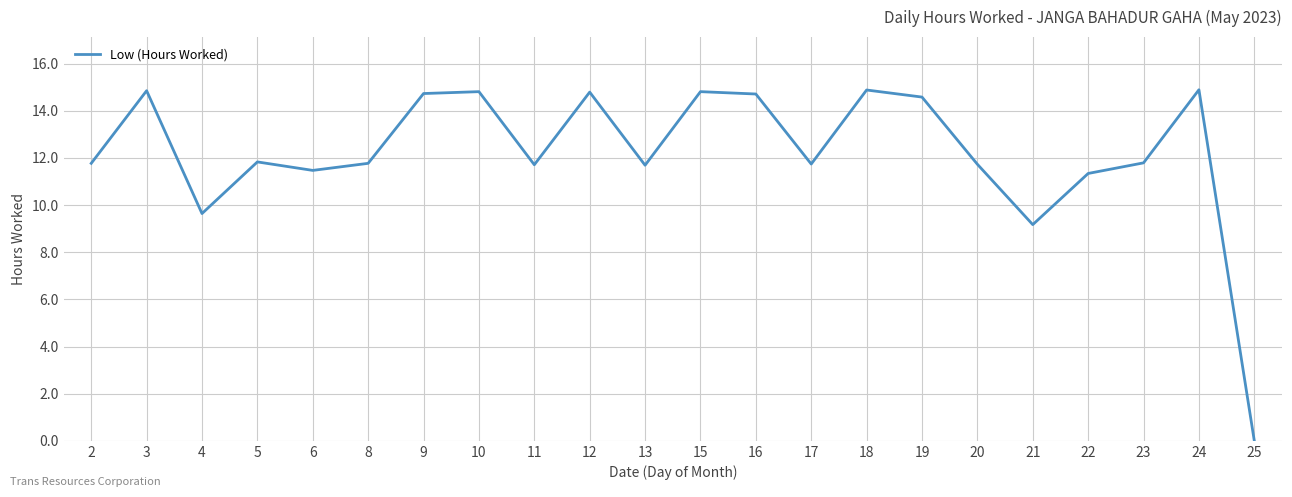

Which has a higher value, 16 or 5?

16